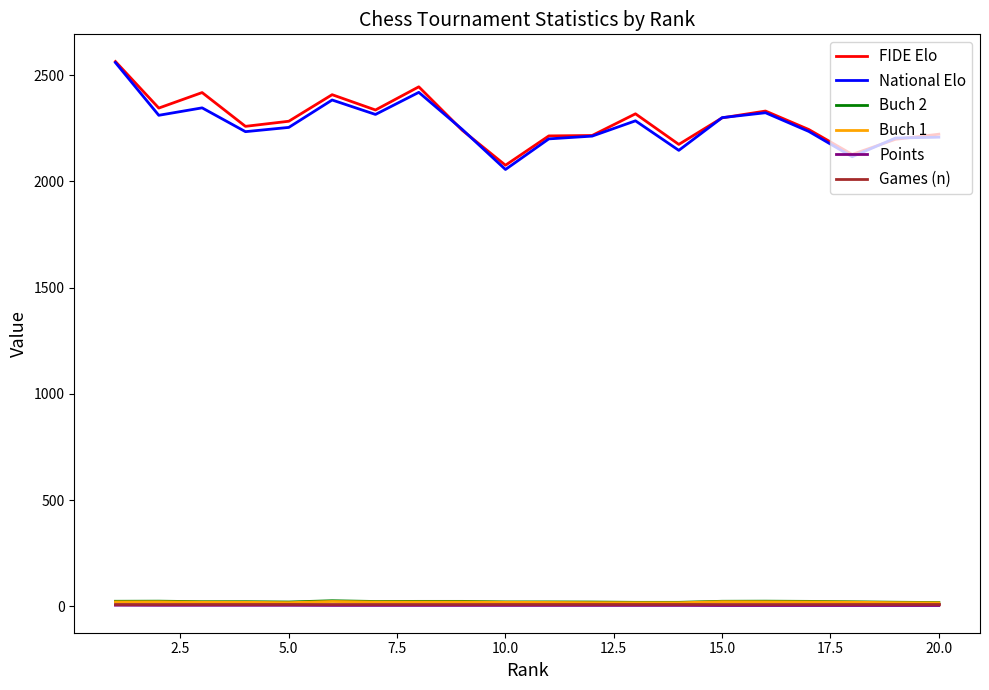

True or false: Games (n) and FIDE Elo intersect in this chart.

False